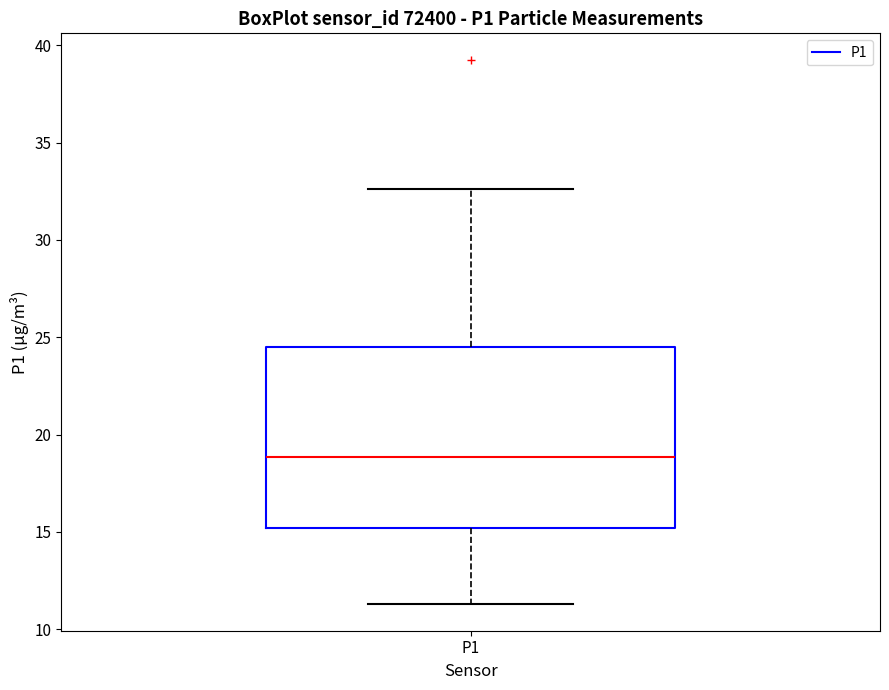

Transcribe this box plot: give where the median line is, the range the box spans, and where the two whiskers end, as read against the y-axis. The values are not printed on the chart, so give them approximately, as read against the axis.

median 19.0, box 15.0 to 24.5, whiskers 11.5 to 32.5